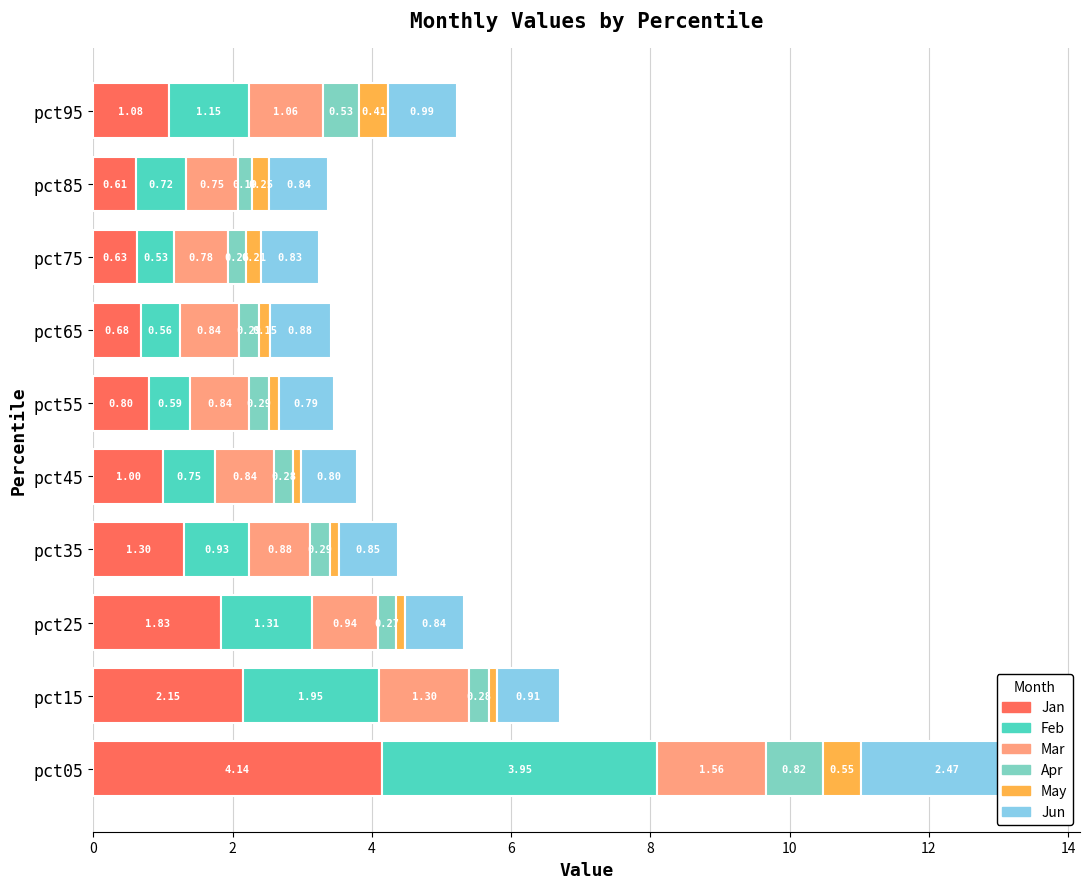

True or false: Feb has a value of 1.2 at pct95.

True